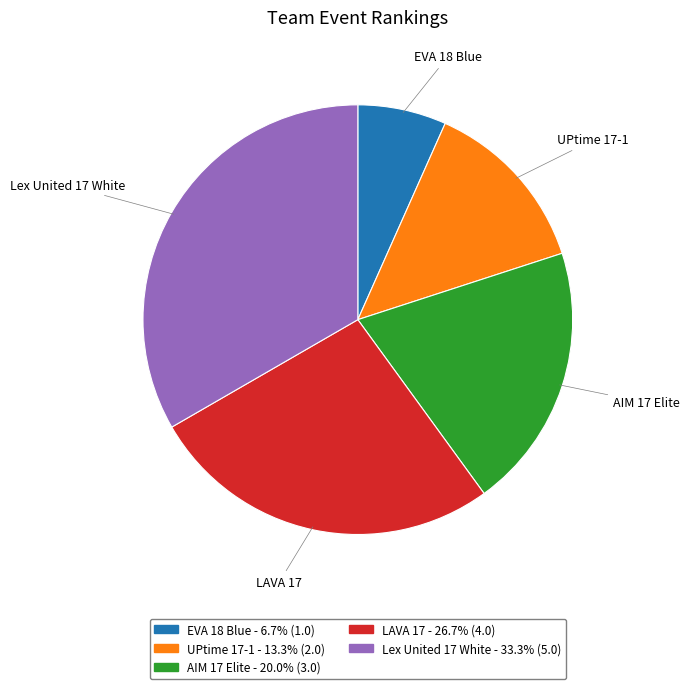

Does any single category account for the majority?

No